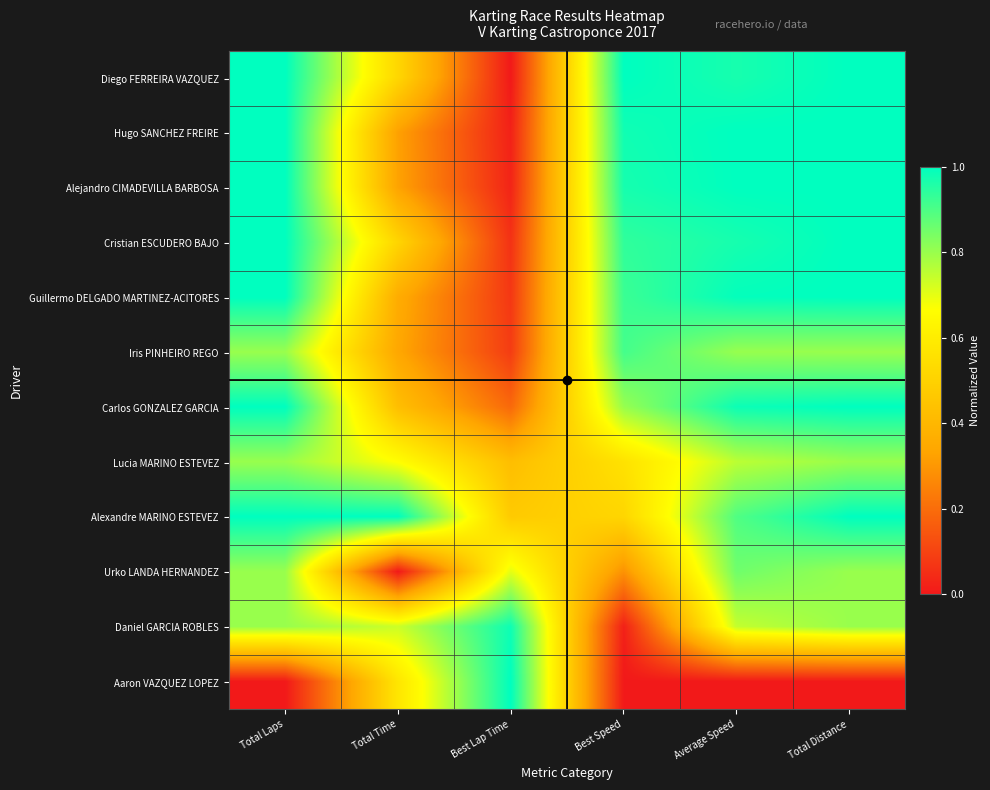

Rank the series by their maximum value, from highest to lowest.

Diego FERREIRA VAZQUEZ, Hugo SANCHEZ FREIRE, Alejandro CIMADEVILLA BARBOSA, Cristian ESCUDERO BAJO, Guillermo DELGADO MARTINEZ-ACITORES, Carlos GONZALEZ GARCIA, Alexandre MARINO ESTEVEZ, Aaron VAZQUEZ LOPEZ, Daniel GARCIA ROBLES, Iris PINHEIRO REGO, Urko LANDA HERNANDEZ, Lucia MARINO ESTEVEZ